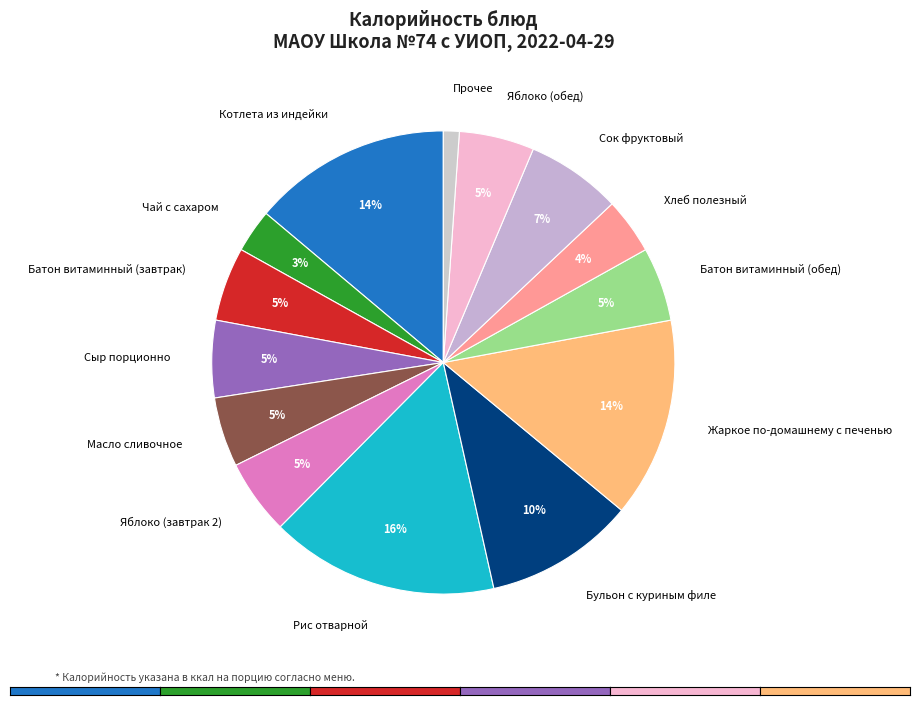

To the nearest percent, what portion does Бульон с куриным филе represent?

10%